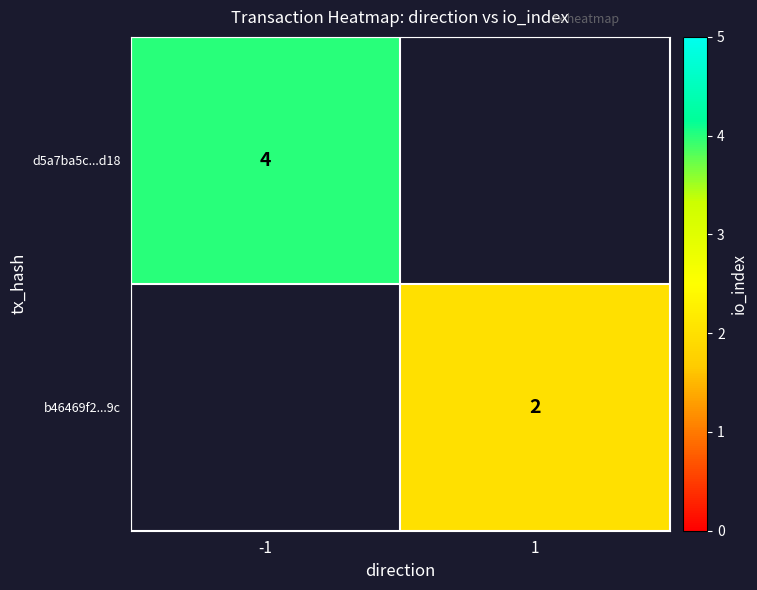

The b46469f2...9c series shows 2 at 1. True or false?

True